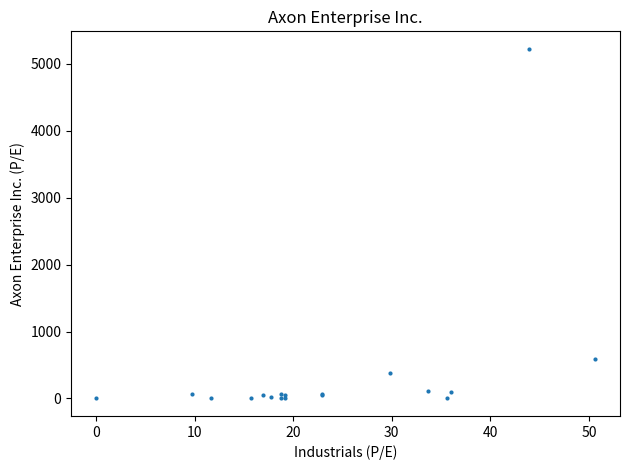

What Y value in the scatter plot is closest to 2610?

589.2